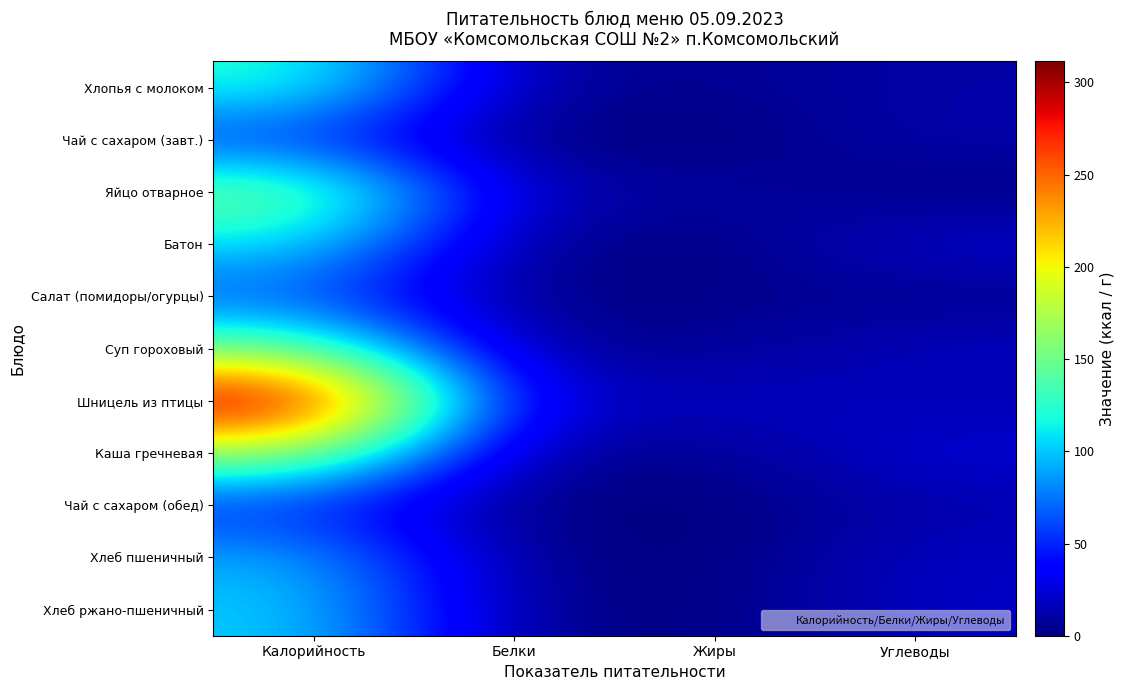

Which category has the lowest value across all series?

Жиры